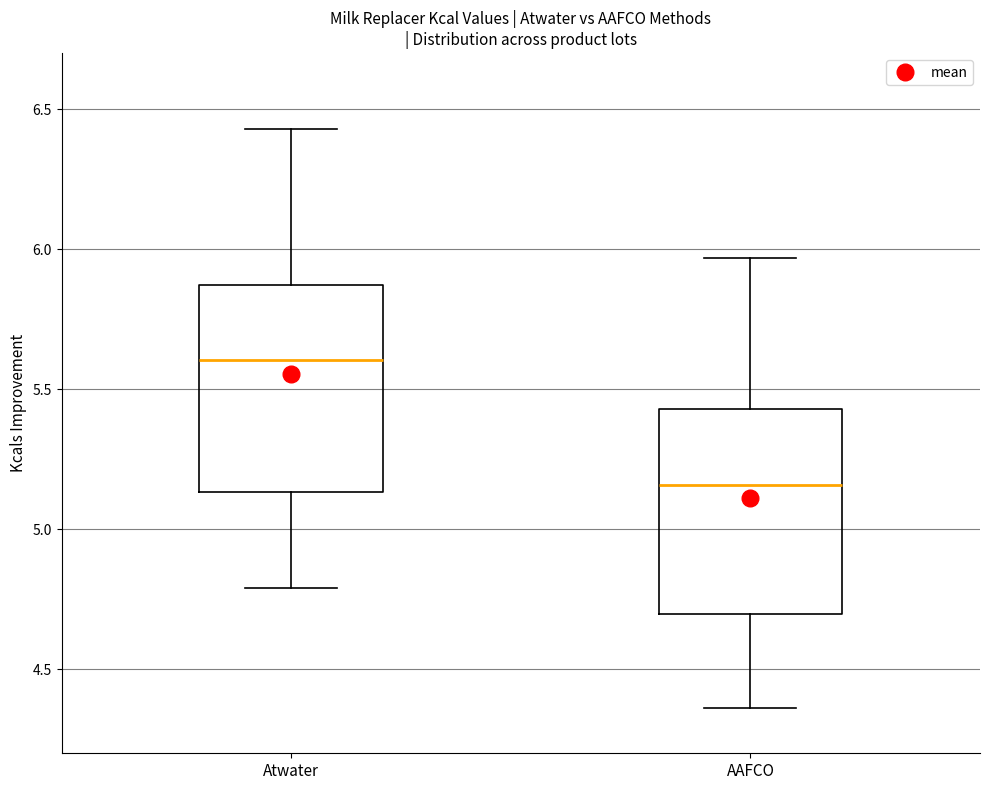

Where is the lower edge of the box for AAFCO on the y-axis? The values are not printed on the chart, so give them approximately, as read against the axis.

4.70